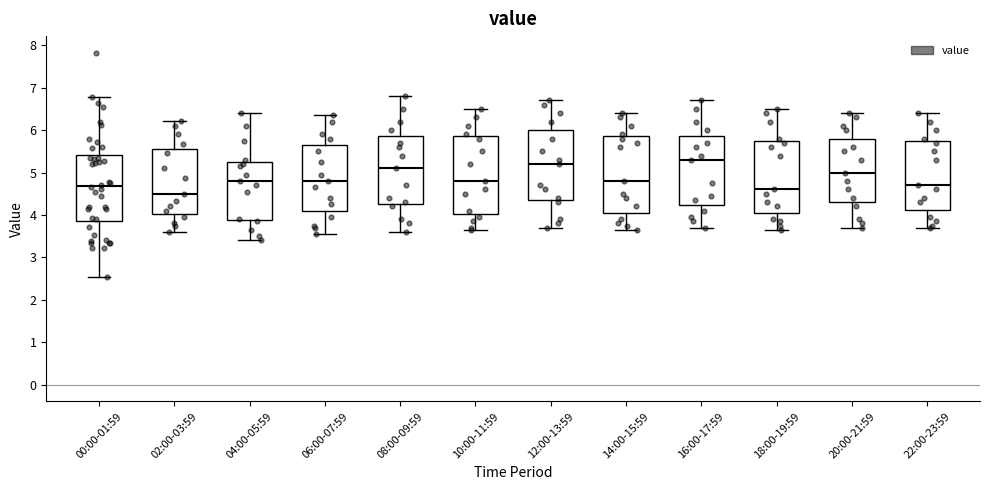

Reading left to right, read every box against the y-axis: the position of its median line, the range the box covers, and the ends of its whiskers. The values are not printed on the chart, so give them approximately, as read against the axis.

00:00-01:59: median 4.7, box 3.9 to 5.4, whiskers 2.6 to 6.8
02:00-03:59: median 4.5, box 4.0 to 5.6, whiskers 3.6 to 6.2
04:00-05:59: median 4.8, box 3.9 to 5.3, whiskers 3.4 to 6.4
06:00-07:59: median 4.8, box 4.1 to 5.7, whiskers 3.6 to 6.4
08:00-09:59: median 5.1, box 4.3 to 5.9, whiskers 3.6 to 6.8
10:00-11:59: median 4.8, box 4.0 to 5.9, whiskers 3.7 to 6.5
12:00-13:59: median 5.2, box 4.4 to 6.0, whiskers 3.7 to 6.7
14:00-15:59: median 4.8, box 4.1 to 5.9, whiskers 3.7 to 6.4
16:00-17:59: median 5.3, box 4.2 to 5.9, whiskers 3.7 to 6.7
18:00-19:59: median 4.6, box 4.1 to 5.8, whiskers 3.7 to 6.5
20:00-21:59: median 5.0, box 4.3 to 5.8, whiskers 3.7 to 6.4
22:00-23:59: median 4.7, box 4.1 to 5.8, whiskers 3.7 to 6.4